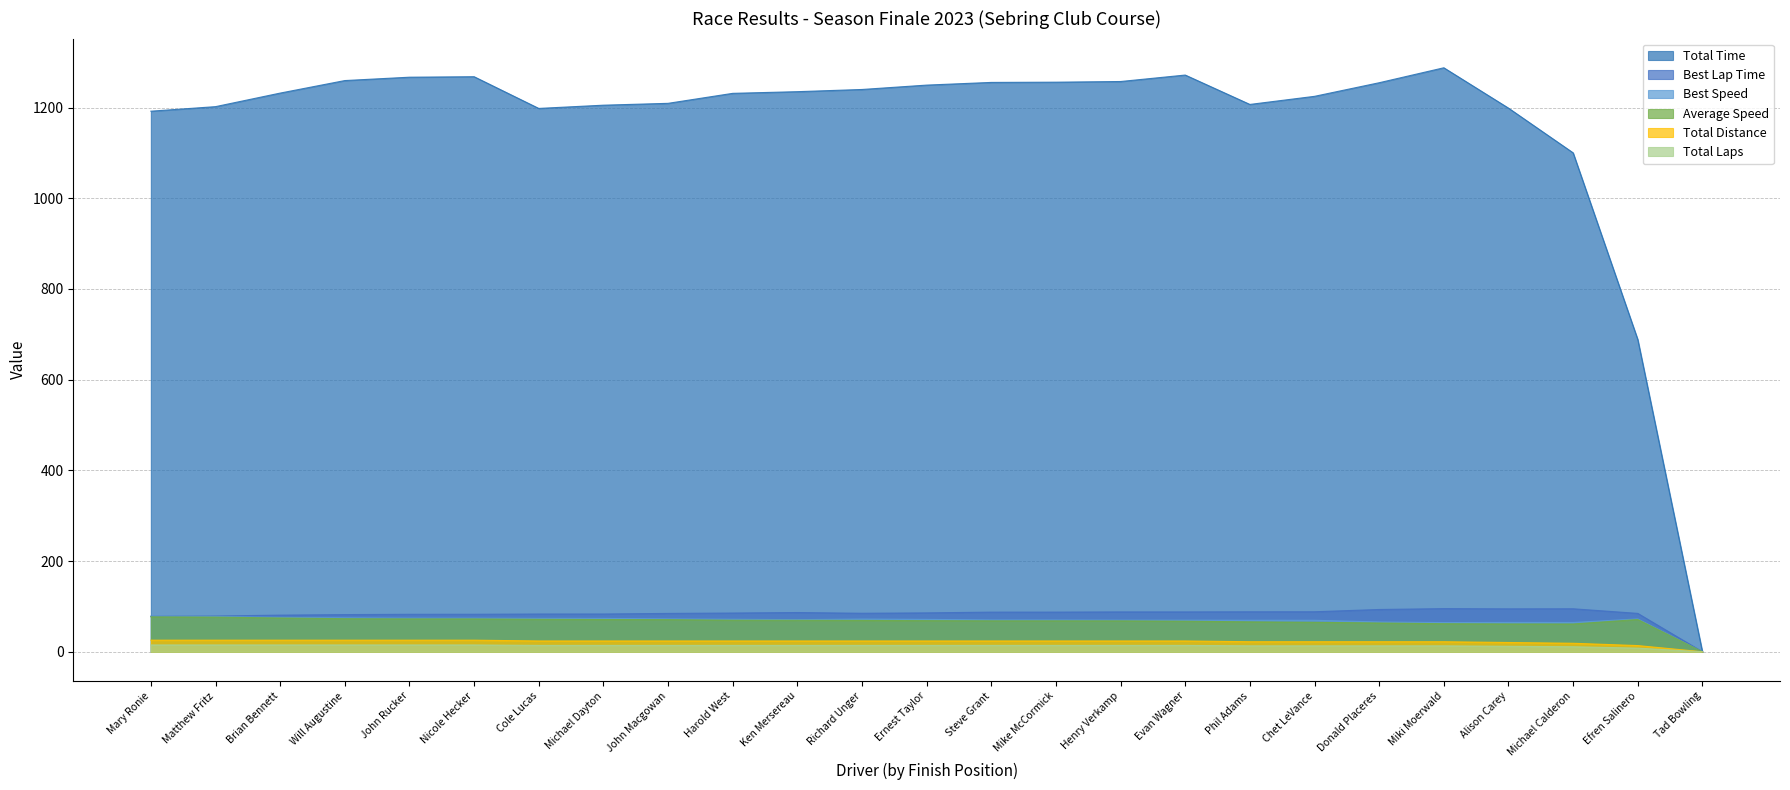

True or false: Total Distance and Total Laps cross at least once.

False